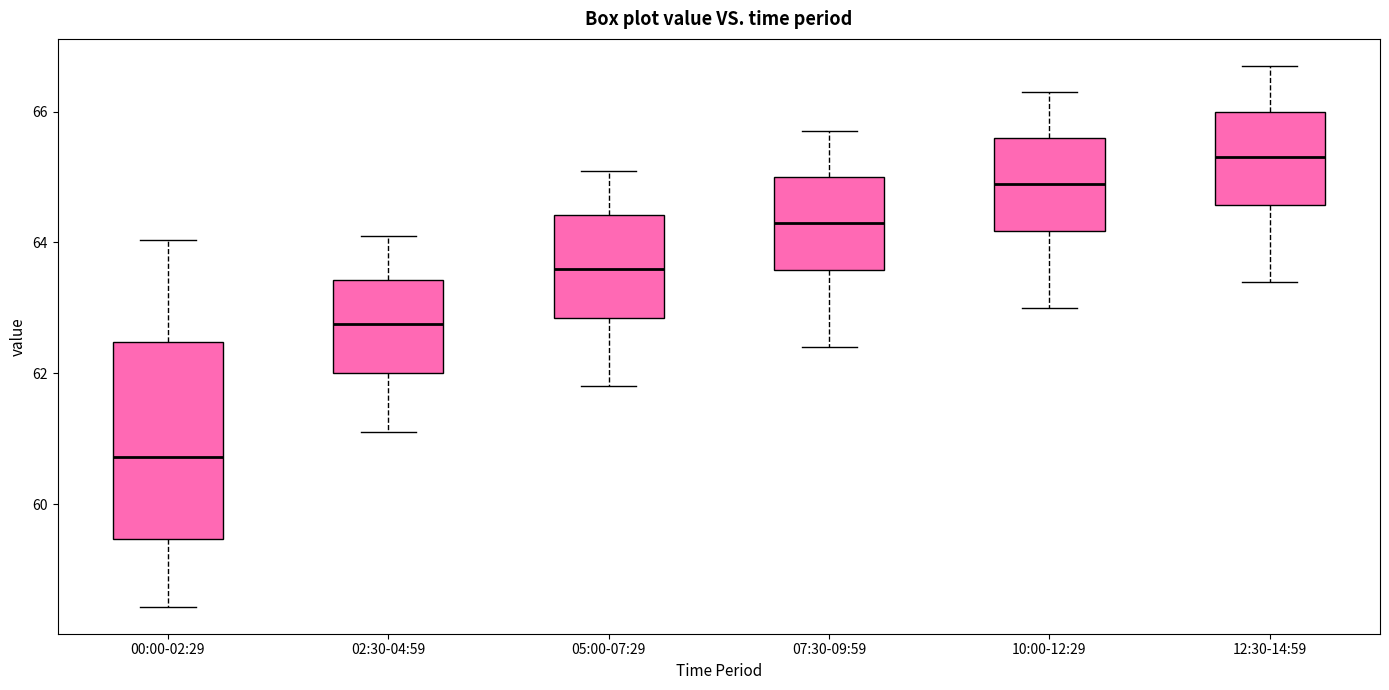

Reading left to right, read every box against the y-axis: the position of its median line, the range the box covers, and the ends of its whiskers. The values are not printed on the chart, so give them approximately, as read against the axis.

00:00-02:29: median 60.8, box 59.4 to 62.4, whiskers 58.4 to 64.0
02:30-04:59: median 62.8, box 62.0 to 63.4, whiskers 61.2 to 64.2
05:00-07:29: median 63.6, box 62.8 to 64.4, whiskers 61.8 to 65.2
07:30-09:59: median 64.4, box 63.6 to 65.0, whiskers 62.4 to 65.8
10:00-12:29: median 65.0, box 64.2 to 65.6, whiskers 63.0 to 66.4
12:30-14:59: median 65.4, box 64.6 to 66.0, whiskers 63.4 to 66.8